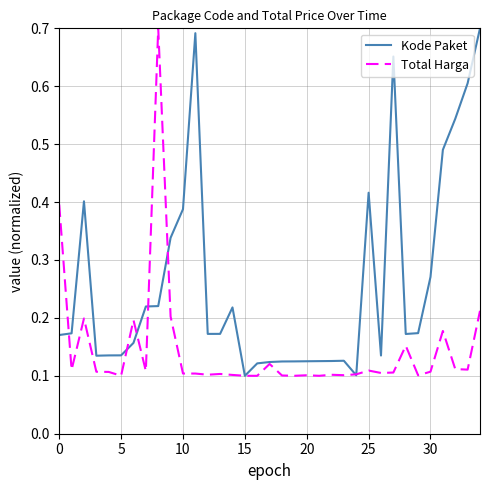

Which series has the largest total across all categories?

Kode Paket